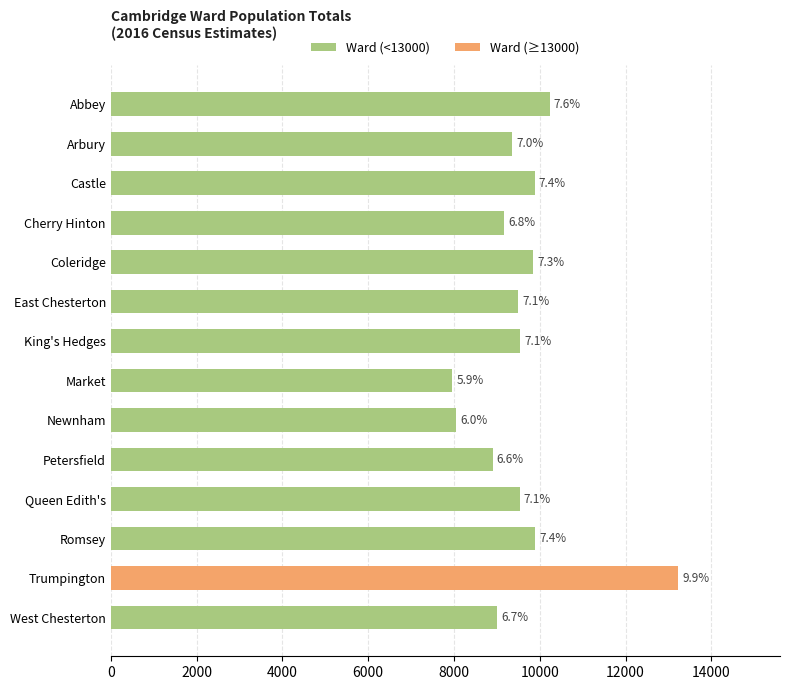

Does the chart contain any negative values?

No